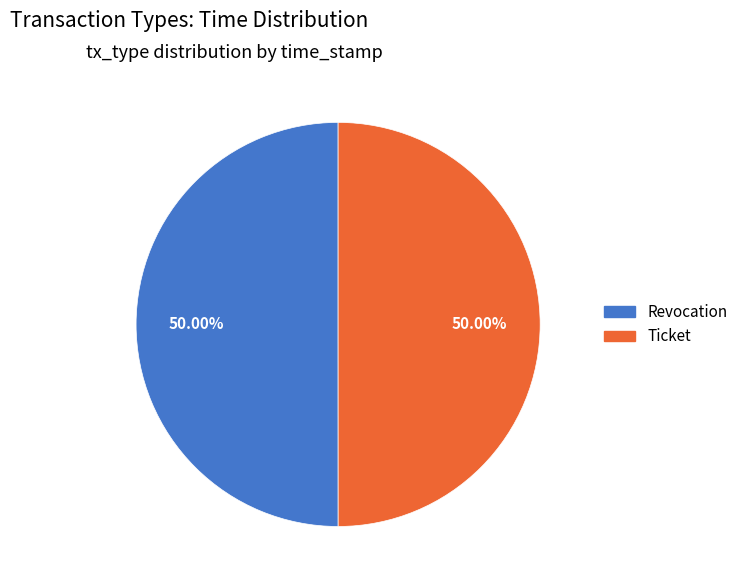

Is the sum of Revocation and Ticket greater than half?

Yes